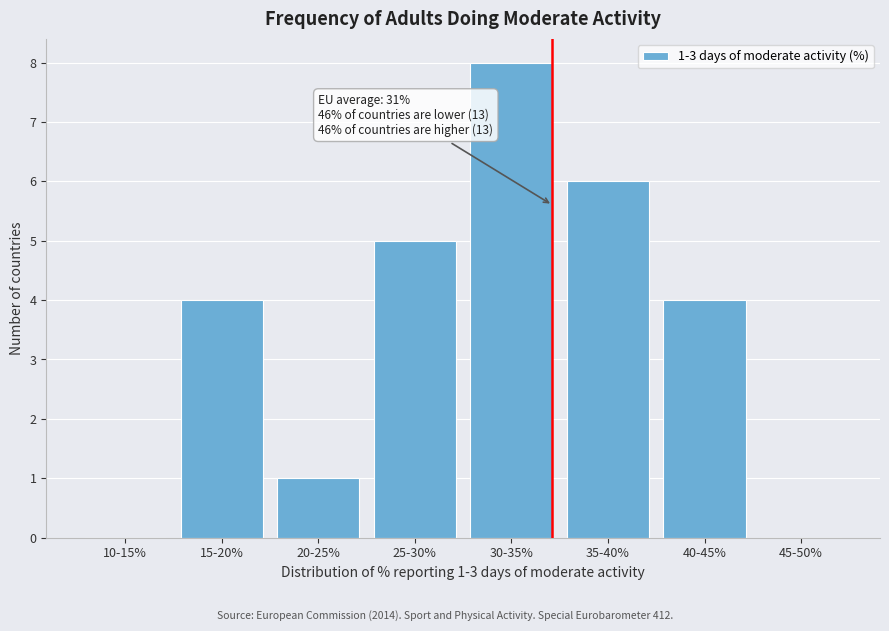

Reading left to right, extract all data points from this chart.

10-15%=0	15-20%=4	20-25%=1	25-30%=5	30-35%=8	35-40%=6	40-45%=4	45-50%=0